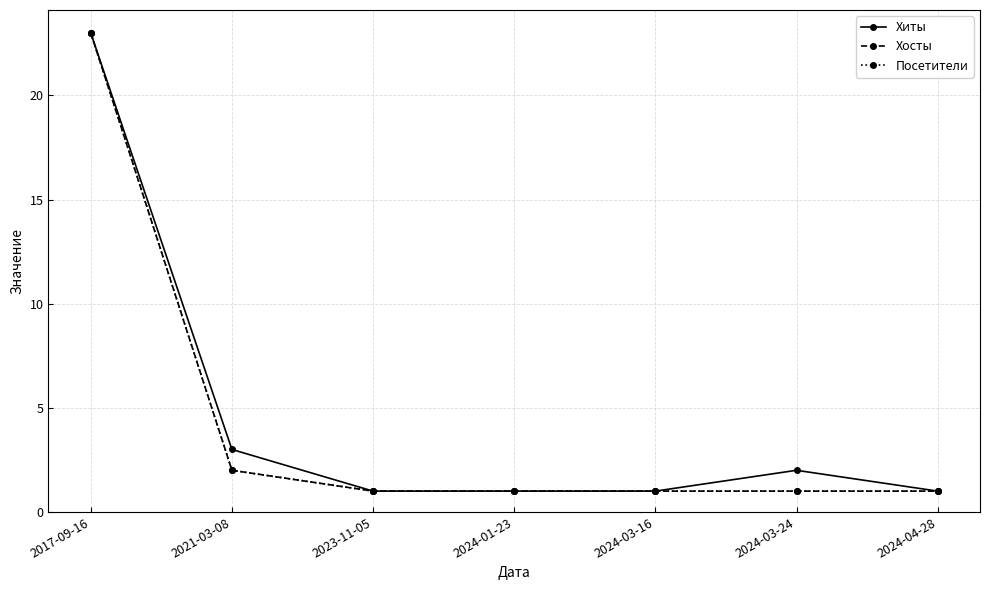

At 2023-11-05, list the series in order from largest to smallest.

Хиты, Хосты, Посетители